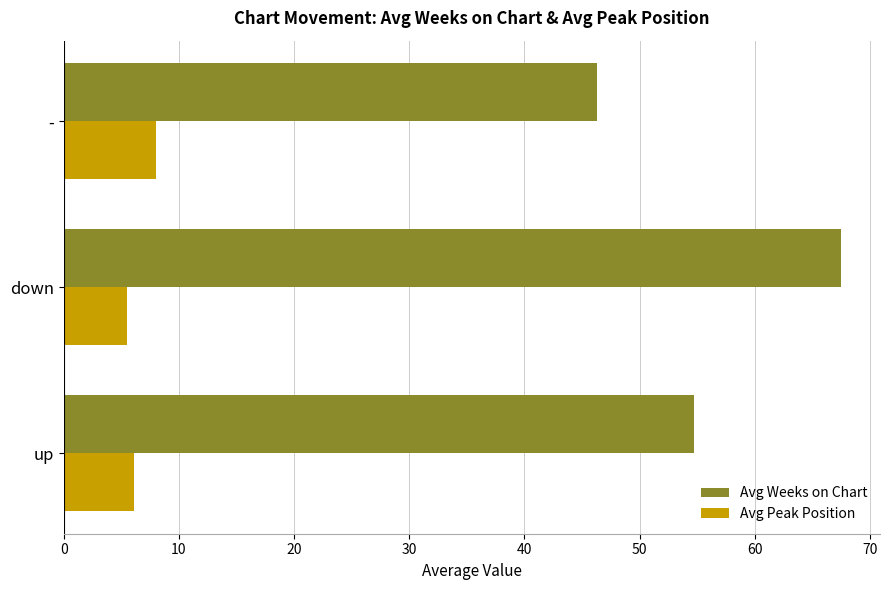

Which series has the largest range (max minus min)?

Avg Weeks on Chart